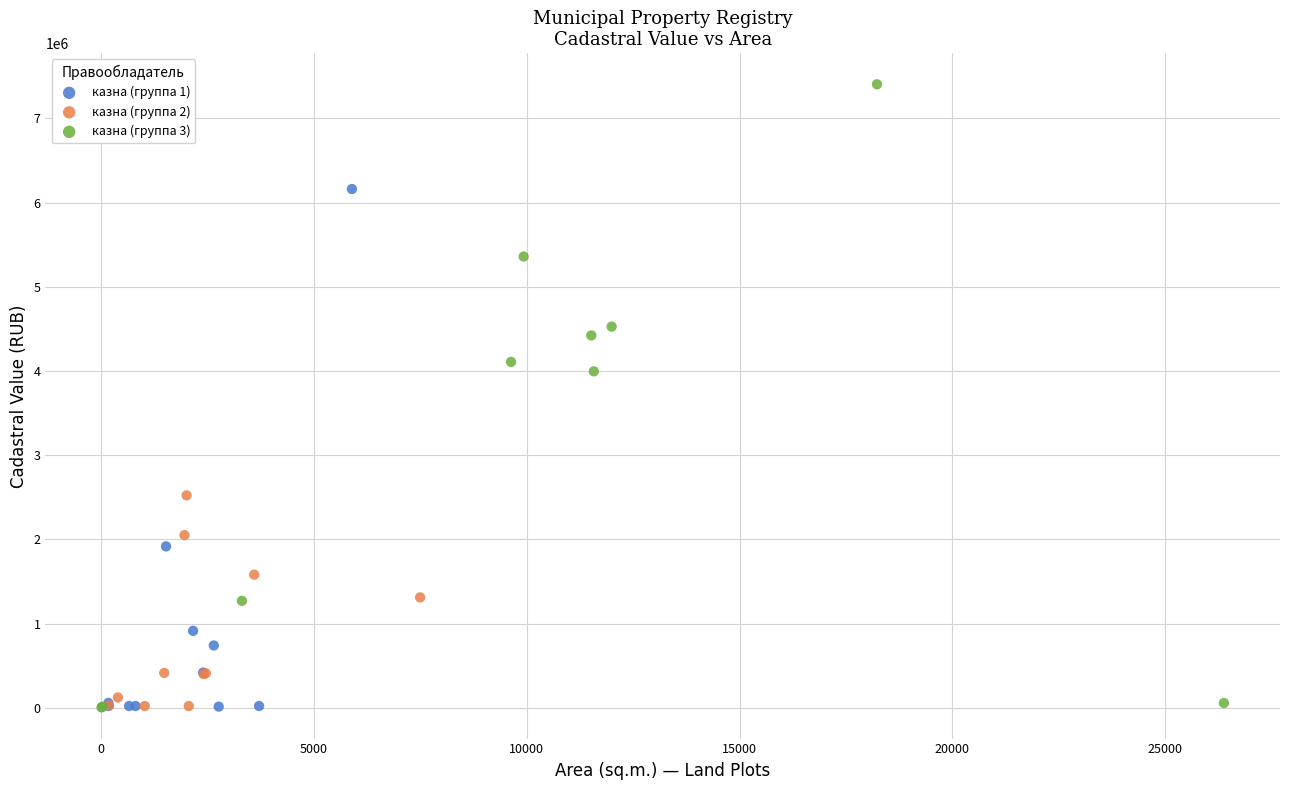

Which series has the widest spread of Y values?

казна (группа 3)